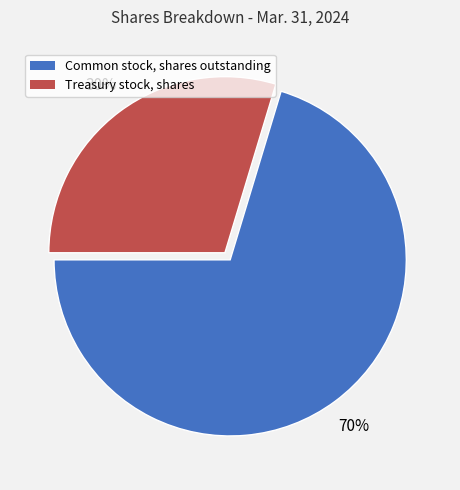

True or false: Treasury stock, shares accounts for 30% of the total.

True